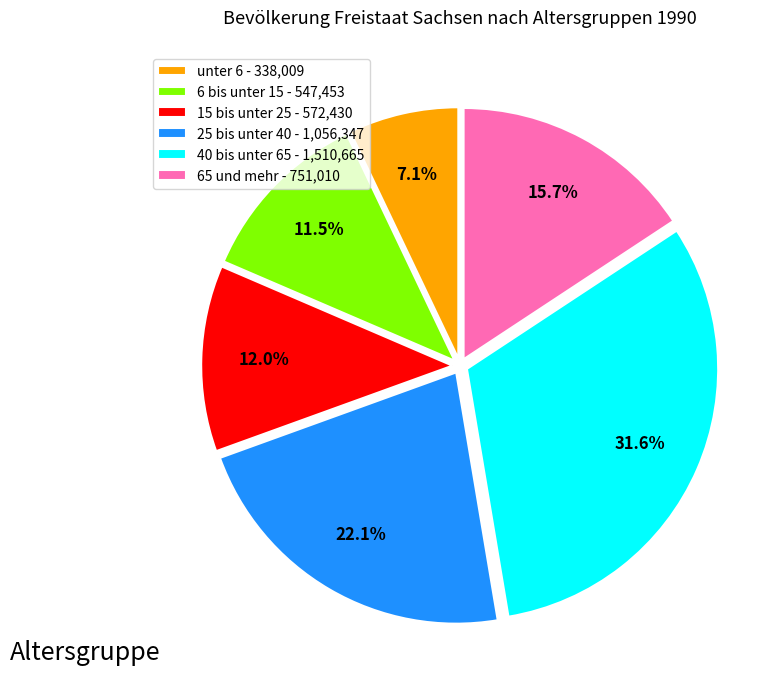

Does 40 bis unter 65 account for over 50% of the chart?

No